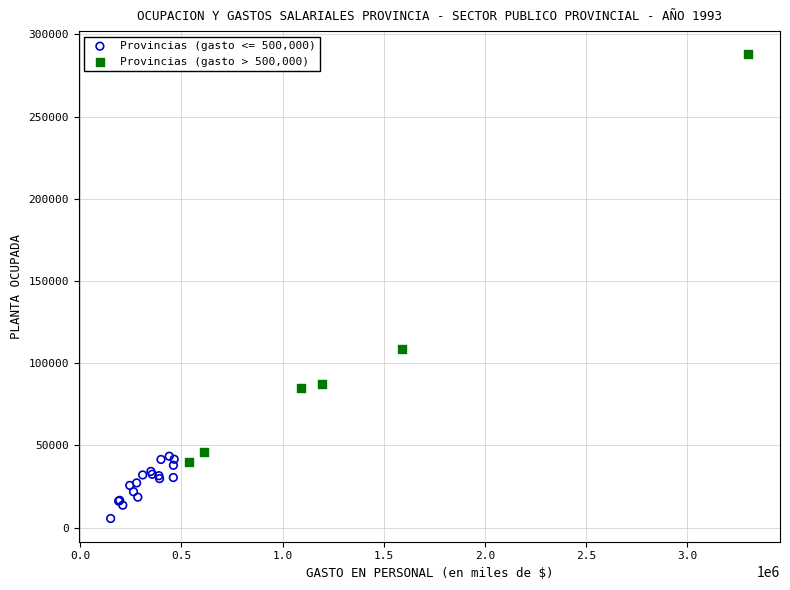

Which series reaches the maximum Y coordinate?

Provincias (gasto > 500,000)